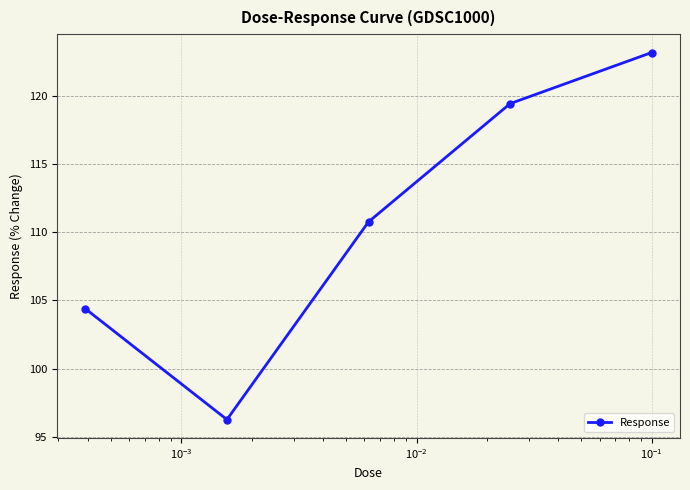

What is the value of the 2nd point from the left?

96.3